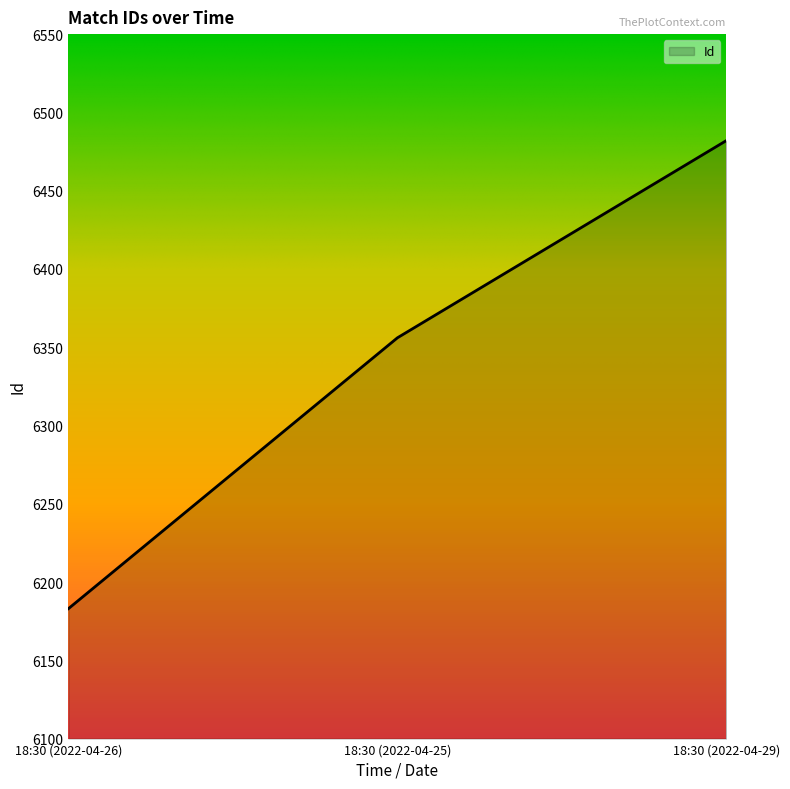

Which category has the highest value across all series?

18:30 (2022-04-29)